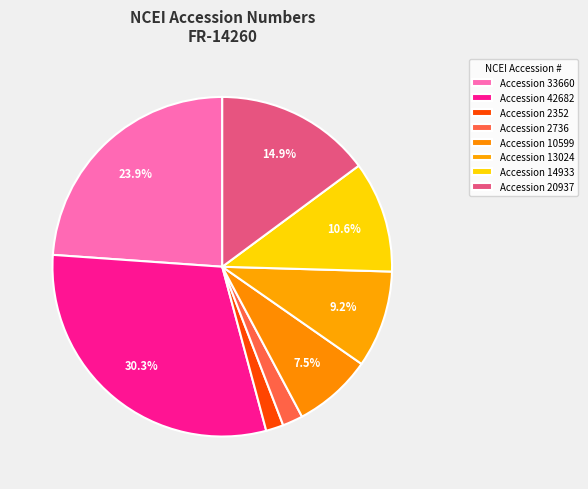

What is the largest slice in the pie chart?

42682